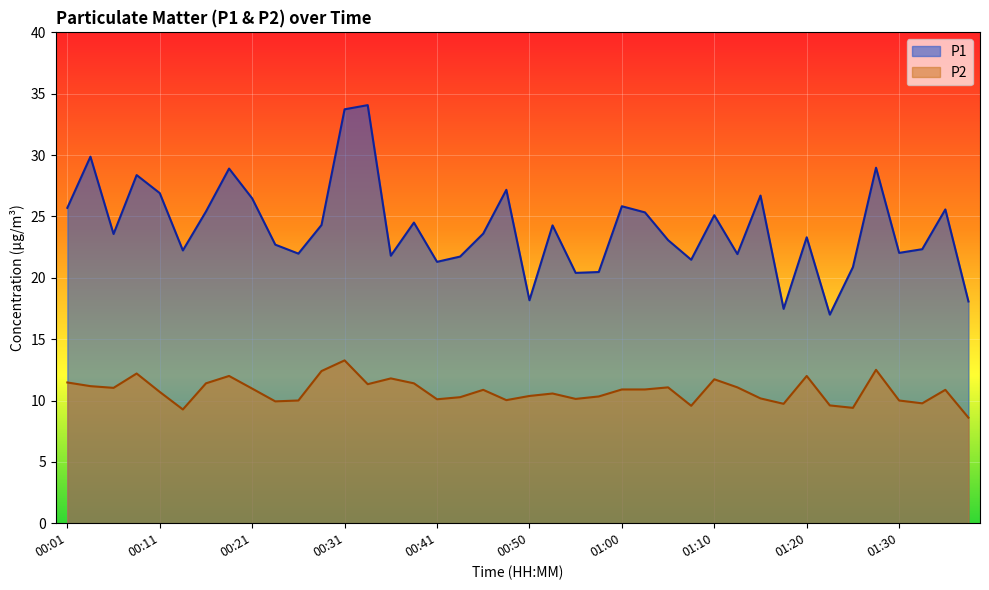

Where is P2 nearest to the value 10?

00:26